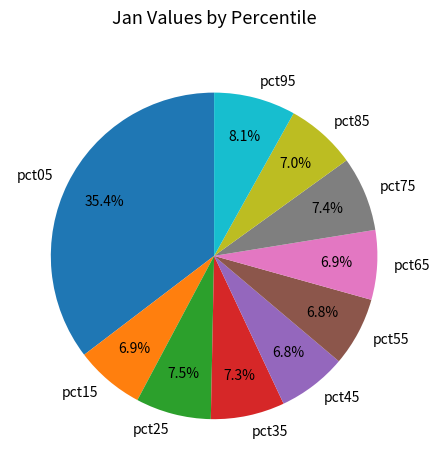

Is it true that pct15 is 7% of the pie?

True